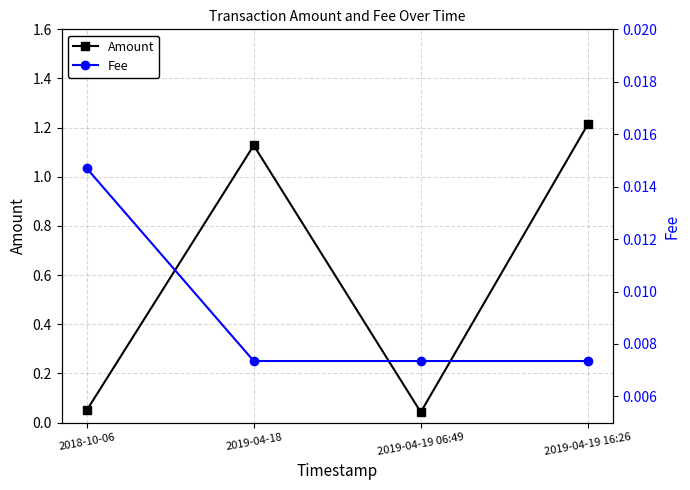

Where is the first local minimum for Amount?

2019-04-19 06:49